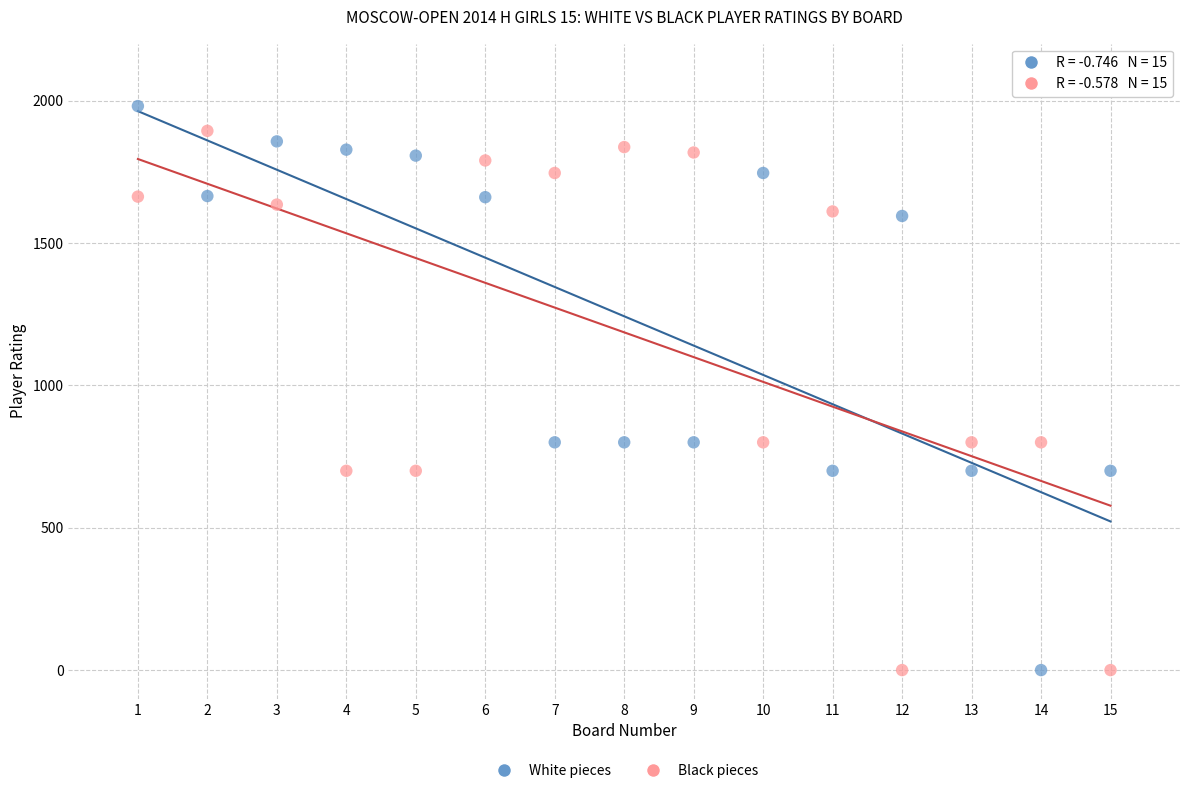

Across all data points, what is the range of Y values (max minus min)?

1981